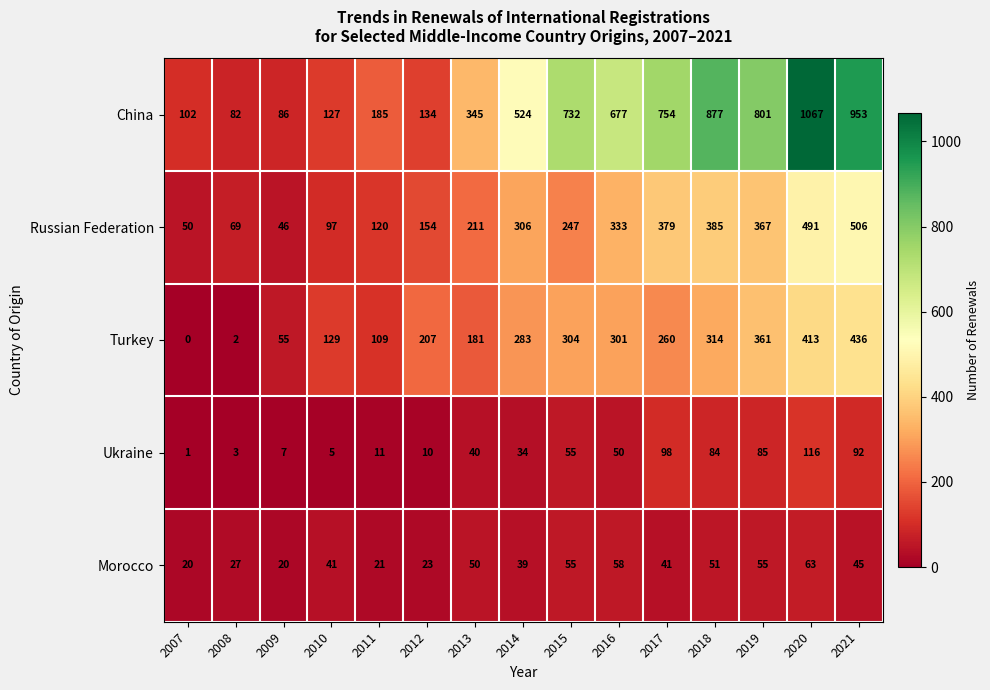

How many values in the Russian Federation series are below 247?

7